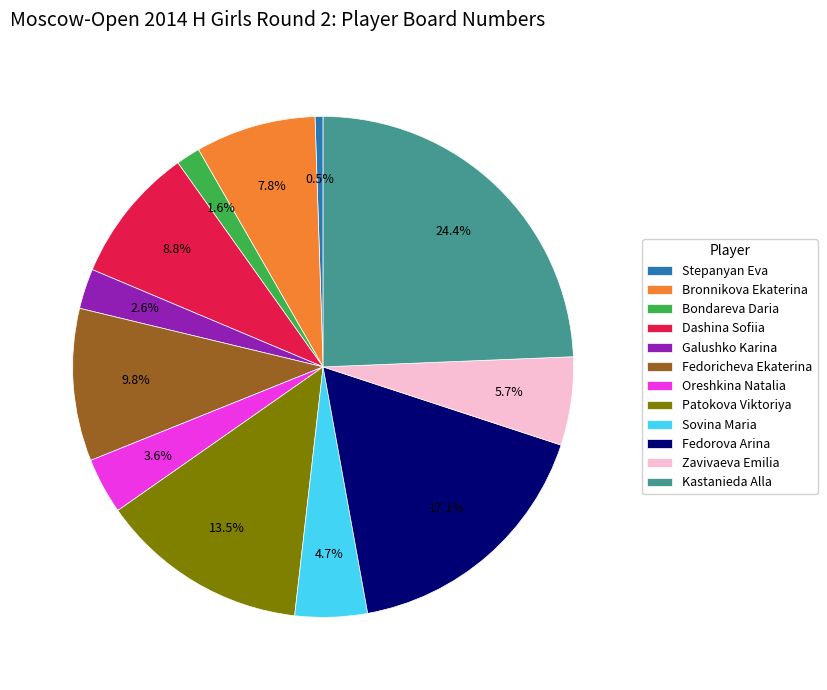

What is the ratio of the value at Zavivaeva Emilia to the value at Galushko Karina?

2.2